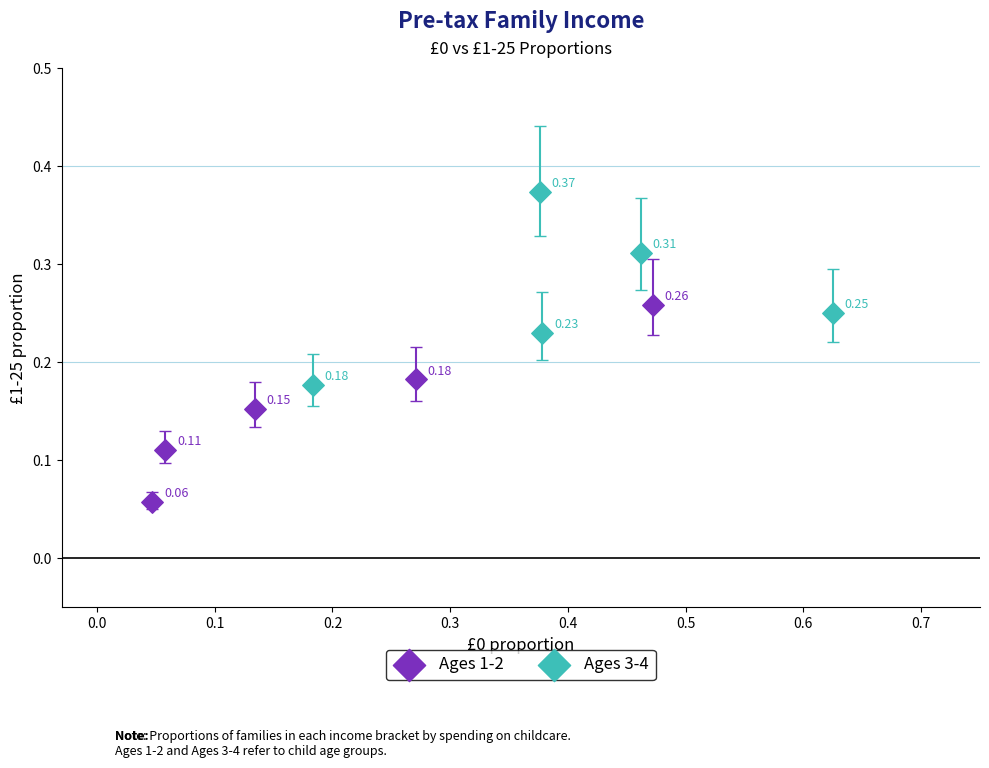

Which series has the widest spread of Y values?

Ages 1-2